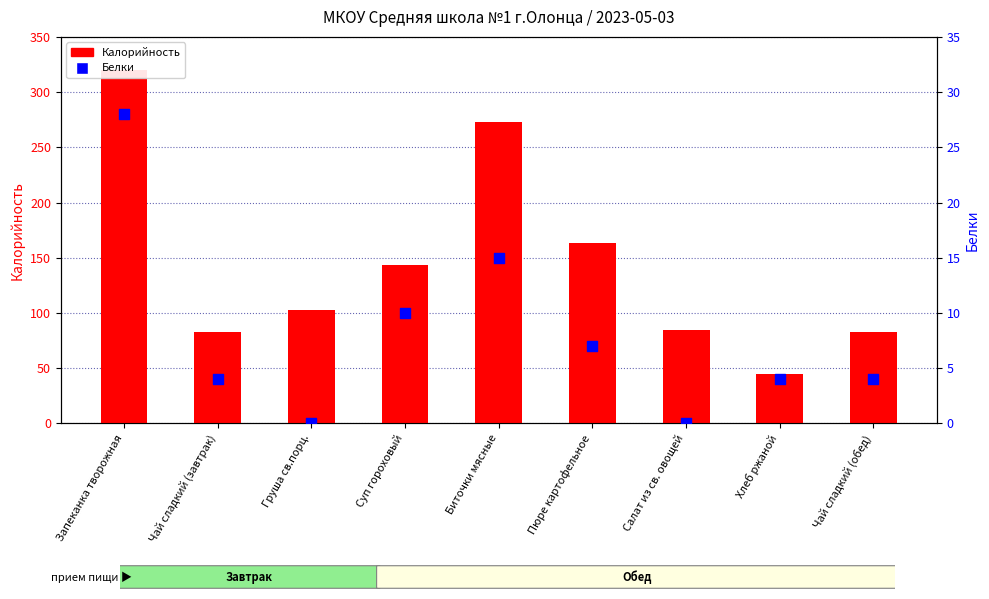

At how many categories does at least one series exceed 245?

2